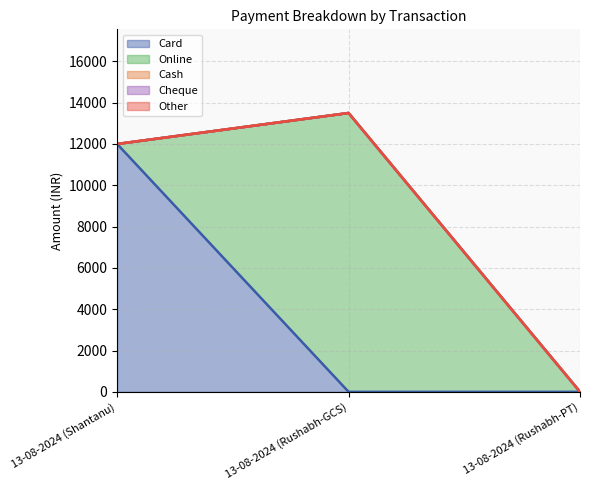

What is the spread (max minus min) of values at 13-08-2024 (Shantanu)?

12000